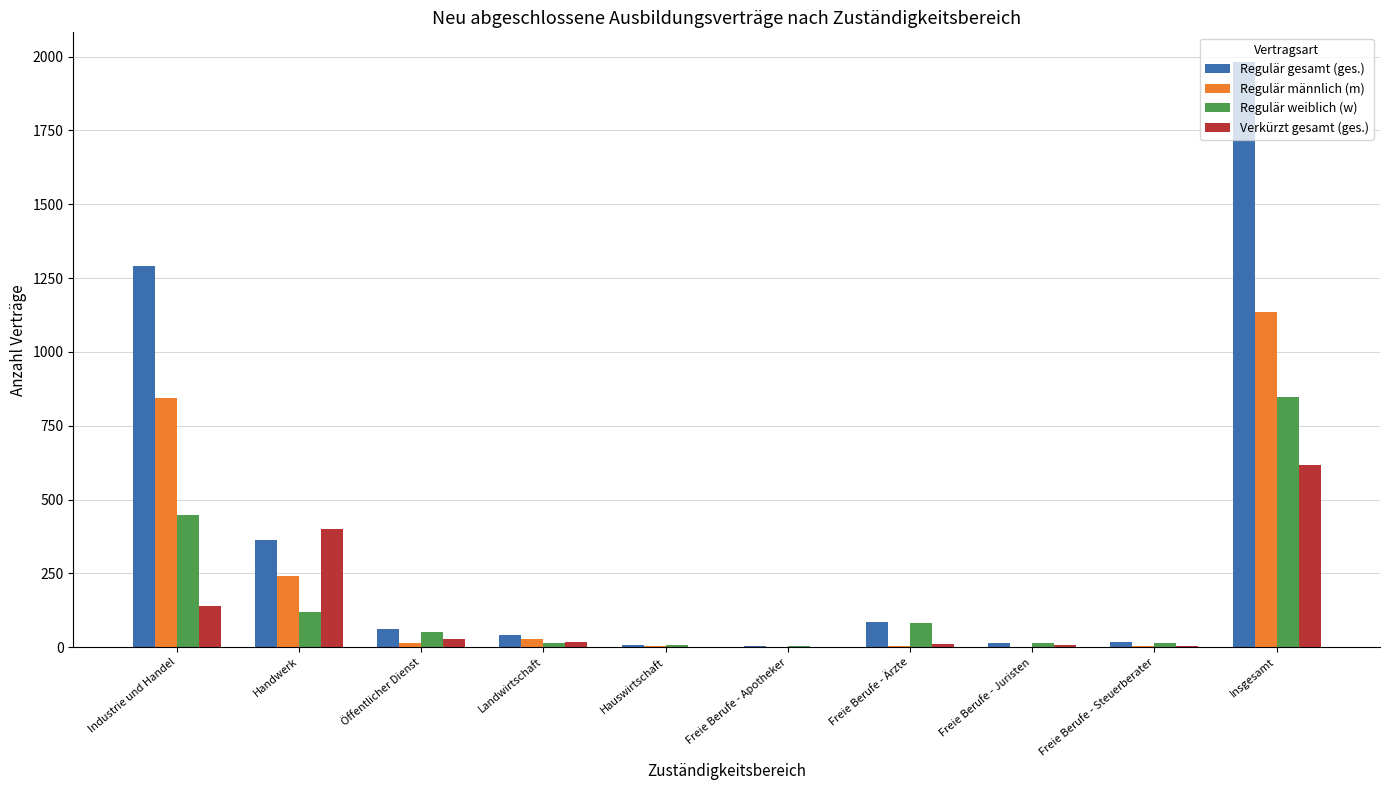

Between Handwerk and Insgesamt, which series saw the biggest shift?

Regulär gesamt (ges.)